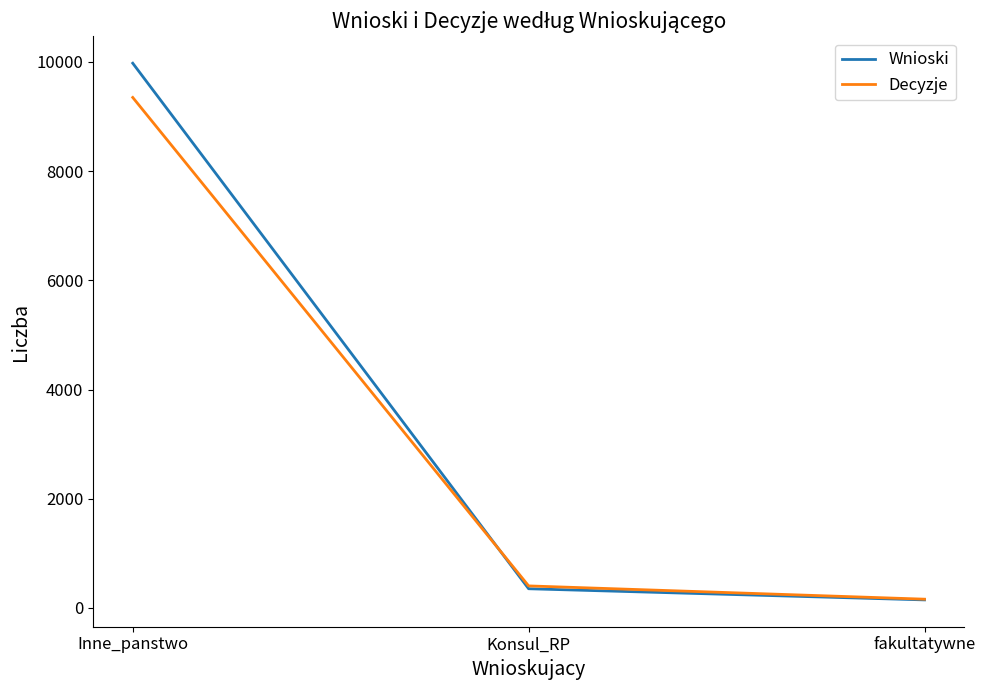

At which category is the sum across all series the highest?

Inne_panstwo